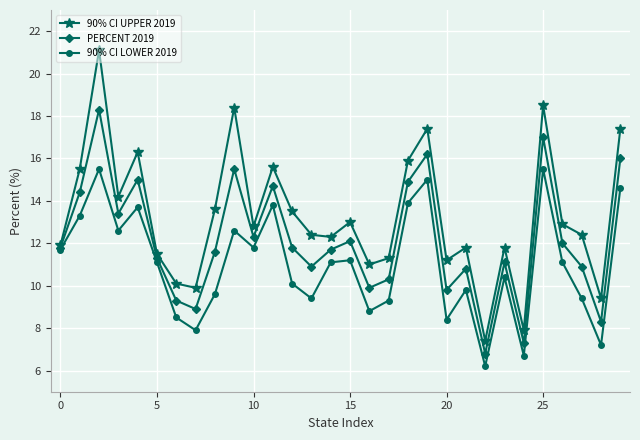

Rank the series by their maximum value, from lowest to highest.

90% CI LOWER 2019, PERCENT 2019, 90% CI UPPER 2019